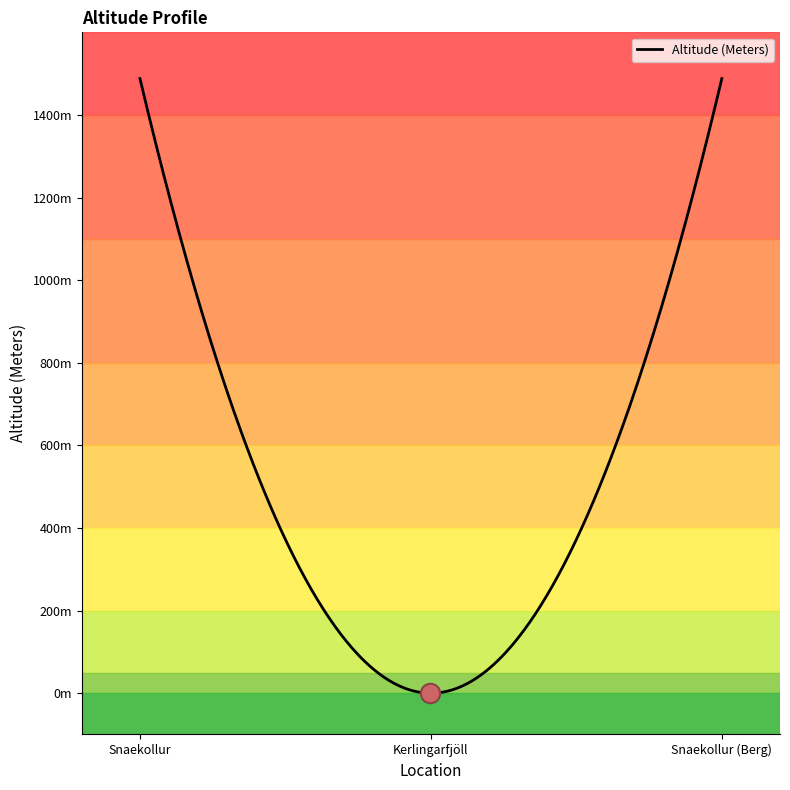

Reading left to right, transcribe all the data shown in this chart.

Snaekollur=1488	Kerlingarfjöll=0	Snaekollur (Berg)=1488